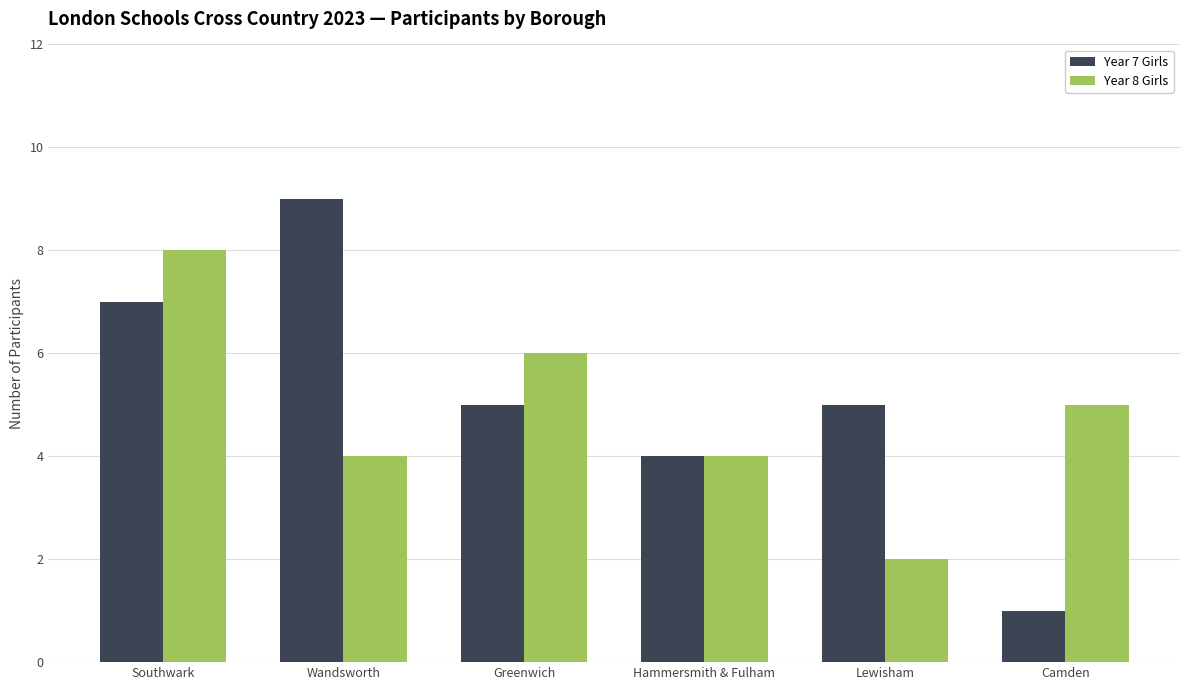

What is the difference between the Year 8 Girls values at Lewisham and Hammersmith & Fulham?

2